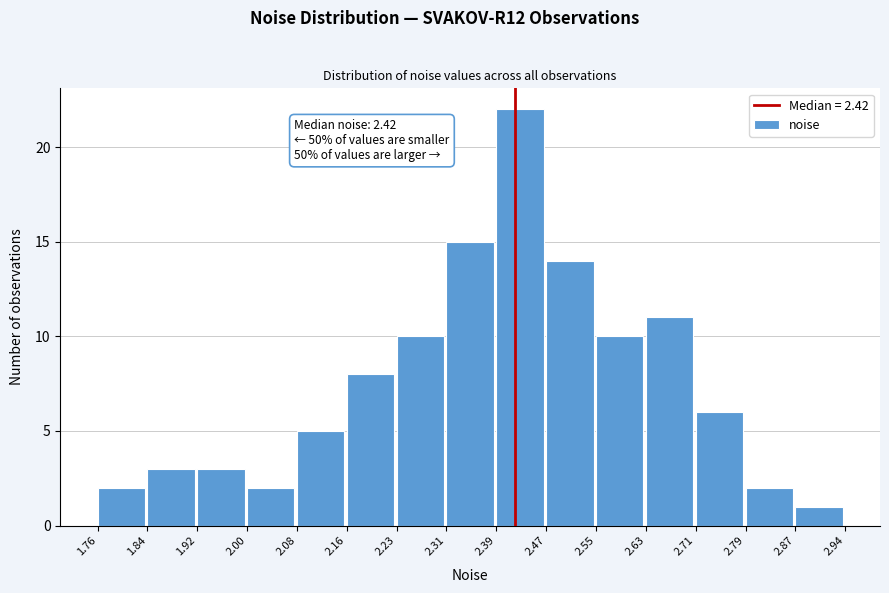

Which range on the x-axis has the tallest bar?

2.39 to 2.47